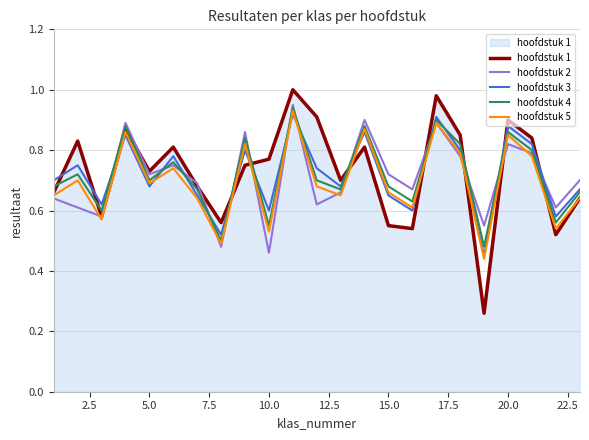

Which series has the widest spread of values?

hoofdstuk 1